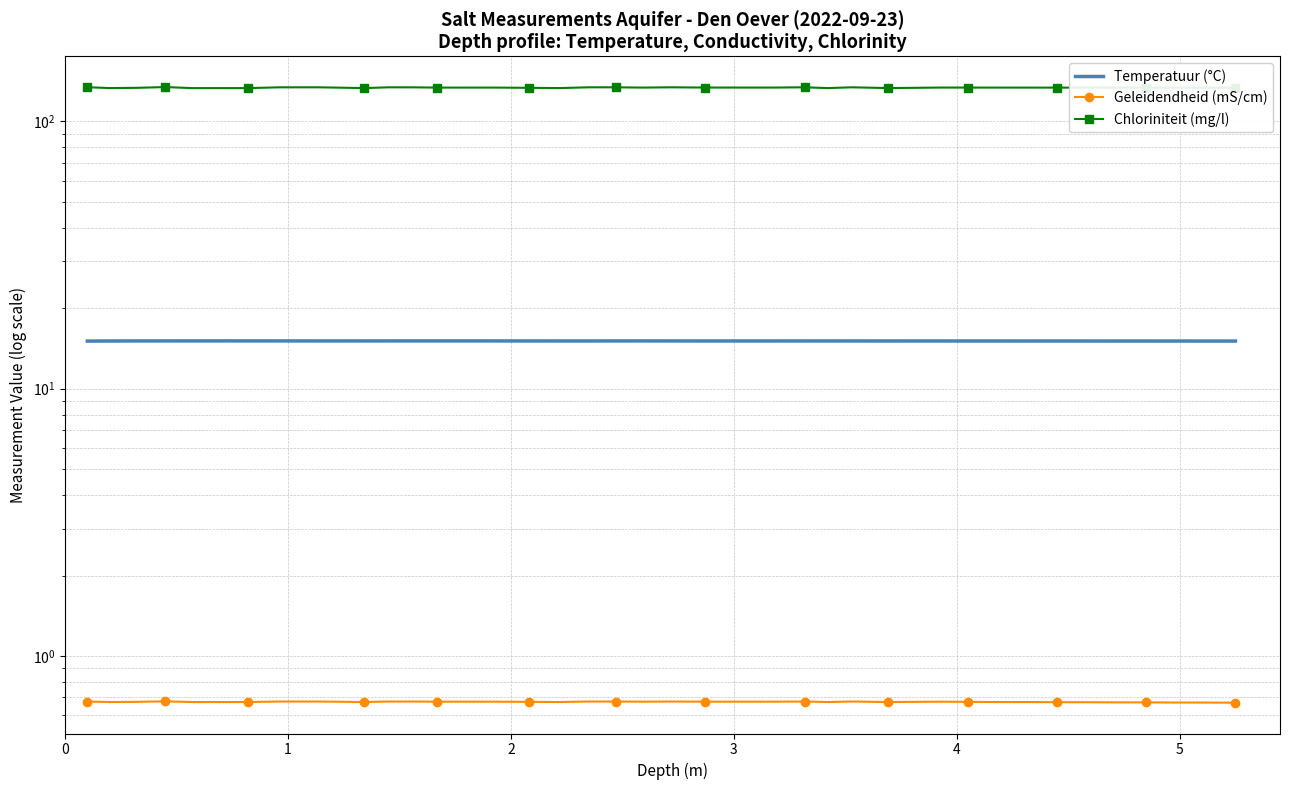

How many interior local peaks does the Geleidendheid (mS/cm) series have?

5